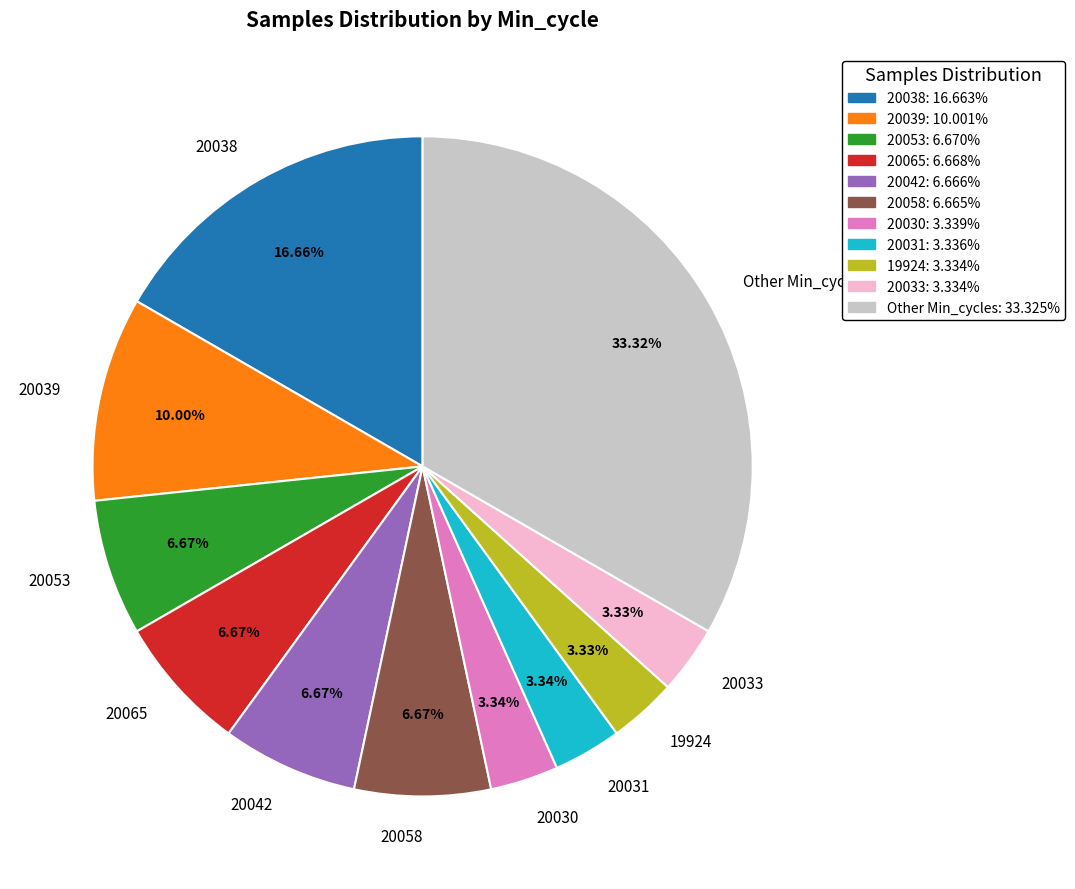

True or false: 19924 accounts for 16% of the total.

False